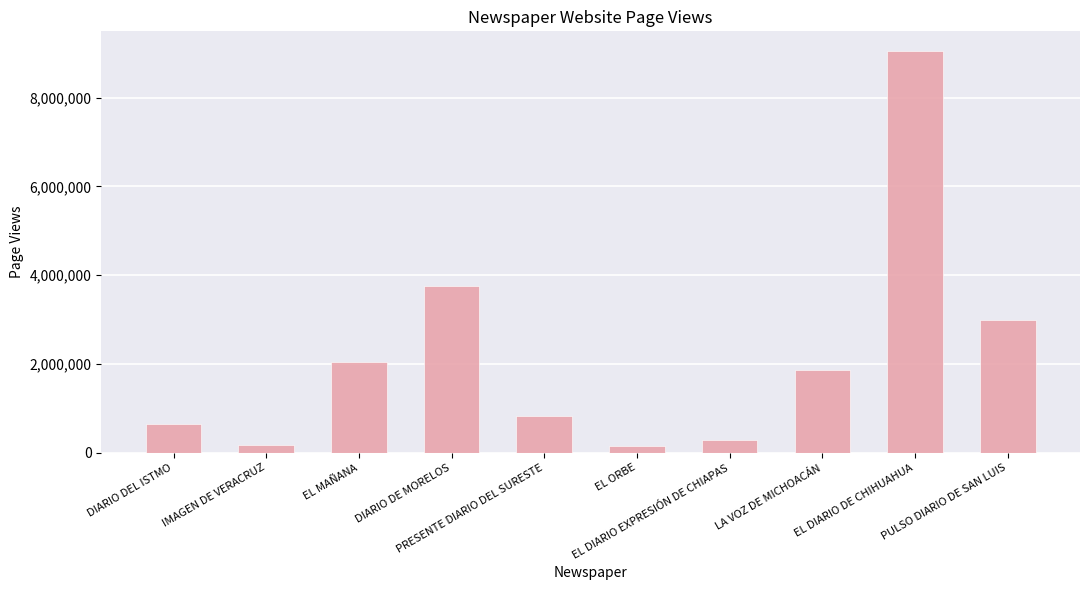

Where is the data nearest to the value 4595091?

DIARIO DE MORELOS